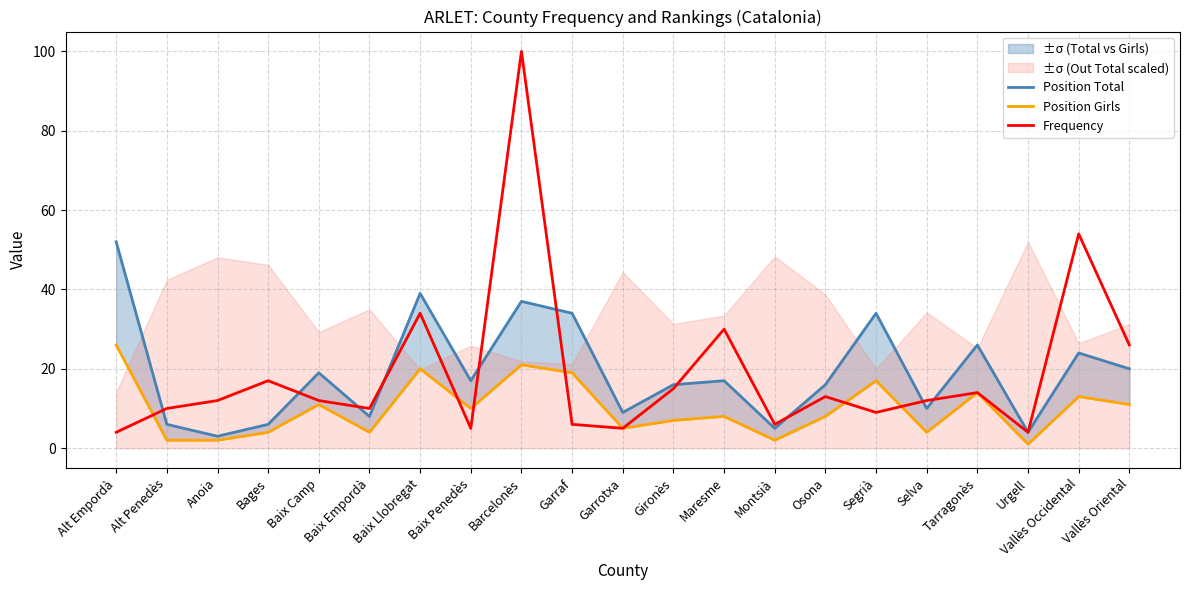

How many lines are shown in the chart?

3